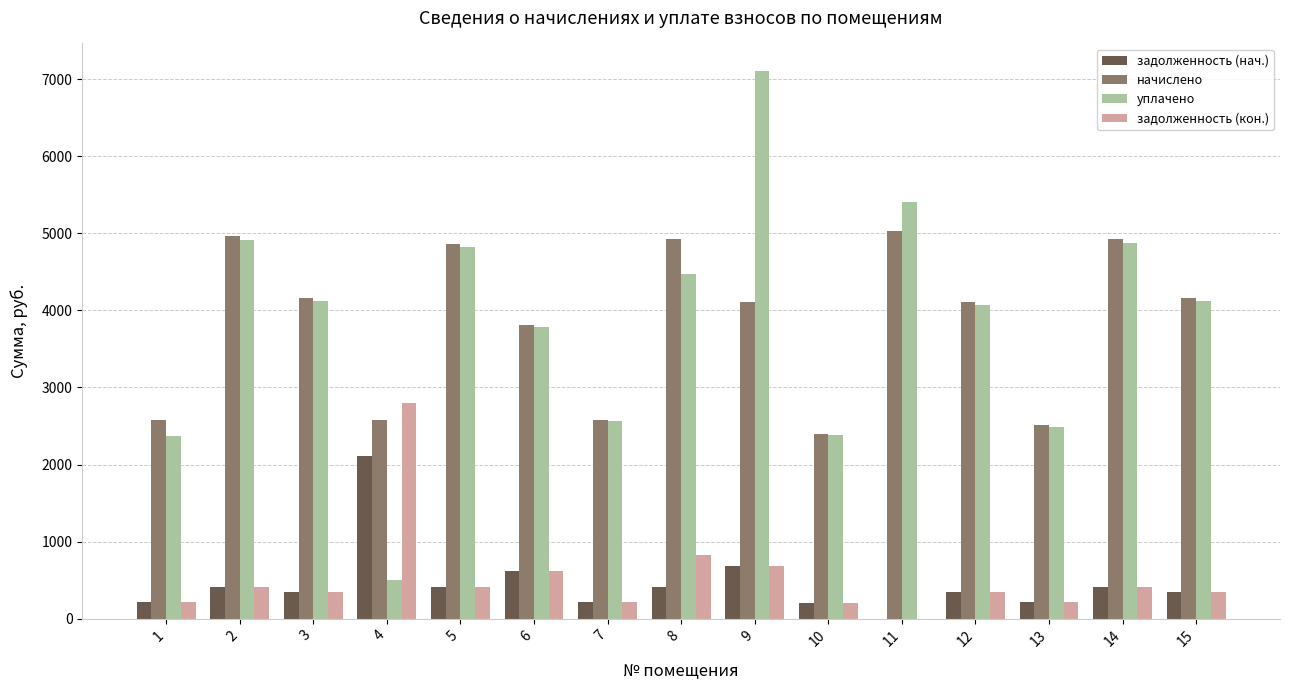

The задолженность (нач.) series shows 405.6 at 5. True or false?

True